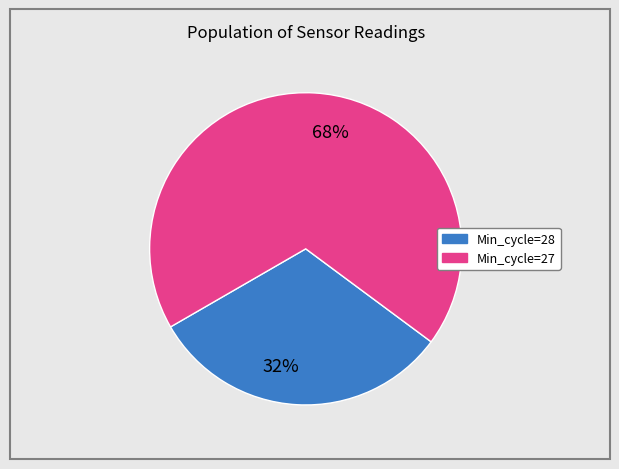

Rank the categories by value from highest to lowest.

68%, 32%